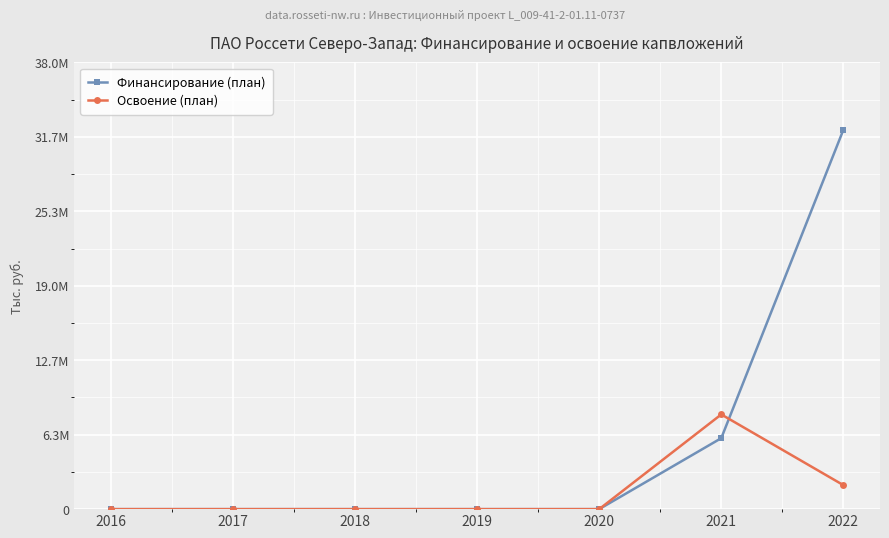

Does the chart have visible grid lines?

Yes